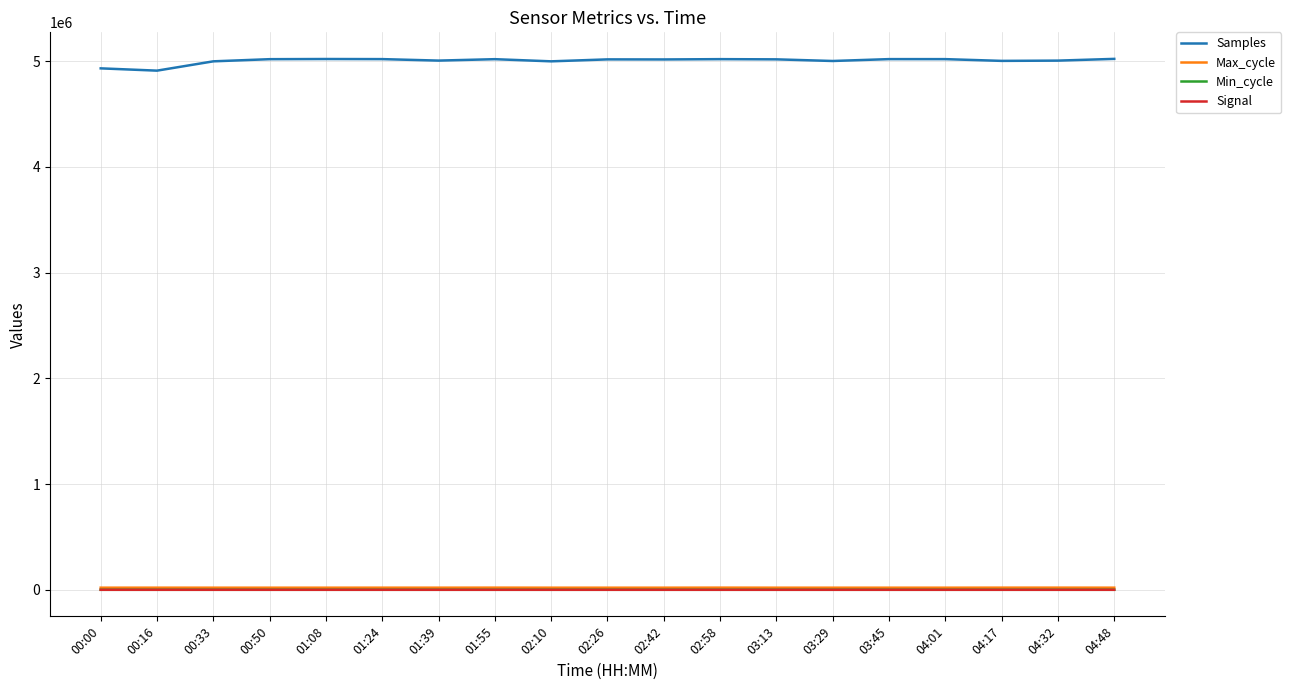

How many lines are shown in the chart?

4